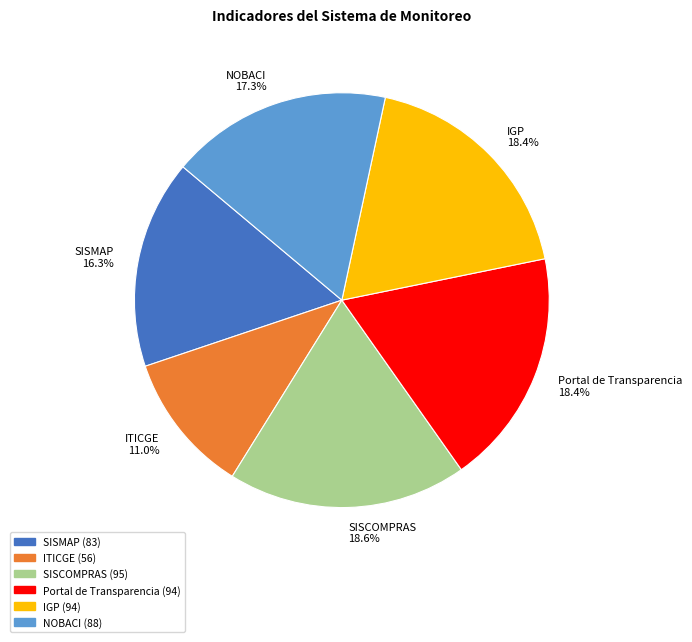

To the nearest percent, what percentage of the pie is SISCOMPRAS?

19%